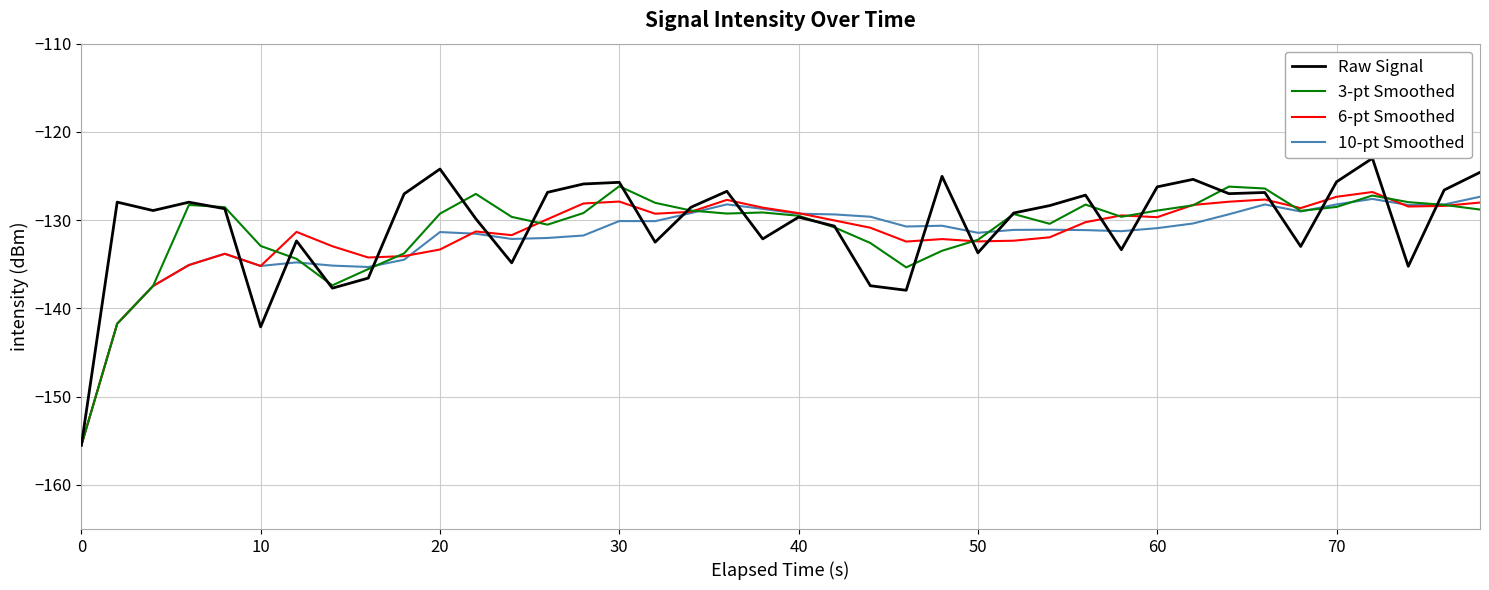

What is the lowest value of the 10-pt Smoothed series?

-155.5